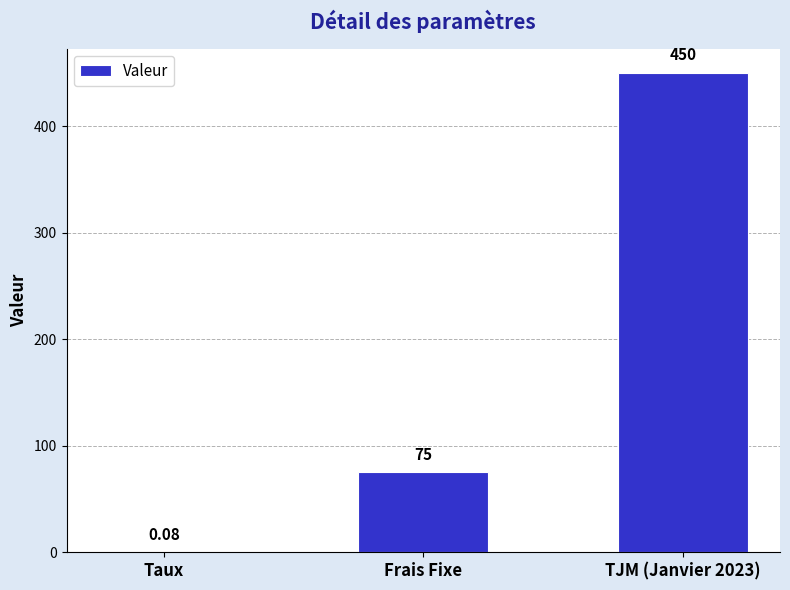

Approximately how many times larger is the value at TJM (Janvier 2023) compared to Frais Fixe?

6.0